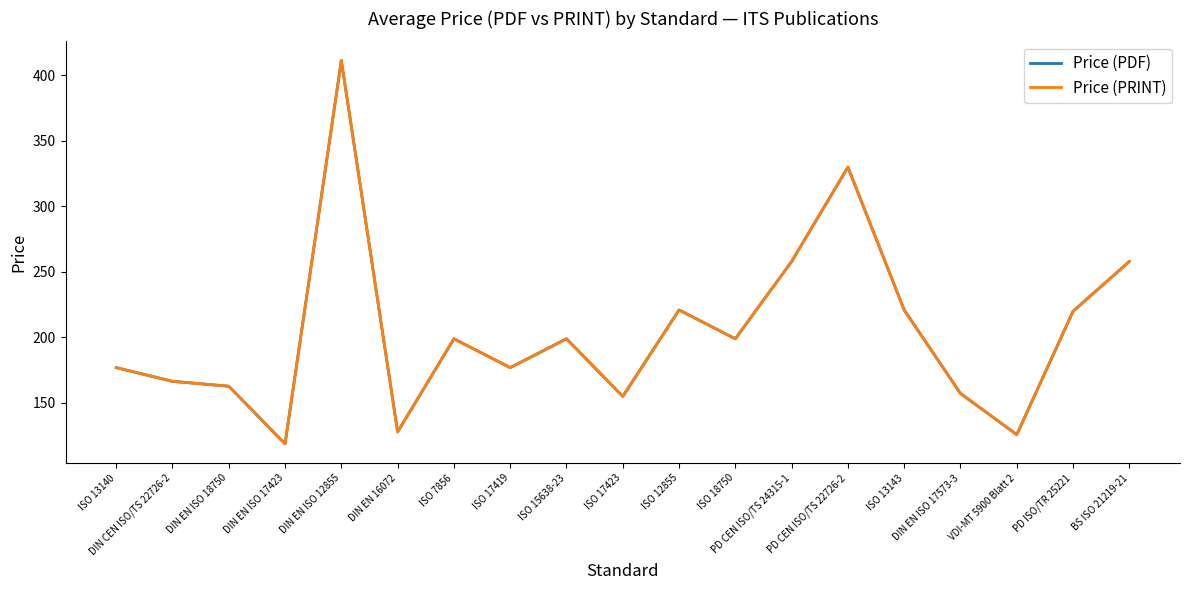

Is this an area chart (filled region under the line)?

No